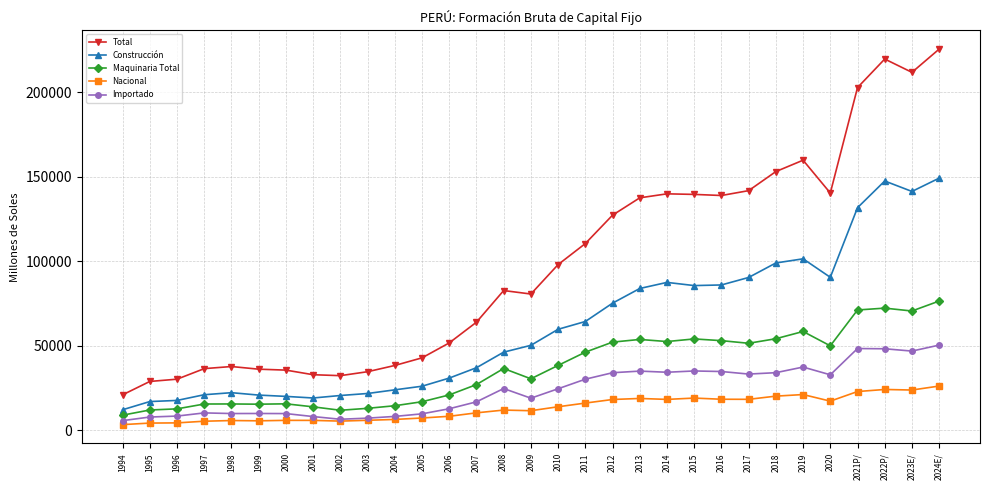

Is the value of Total at 2017 greater than the value of Nacional at 2011?

Yes